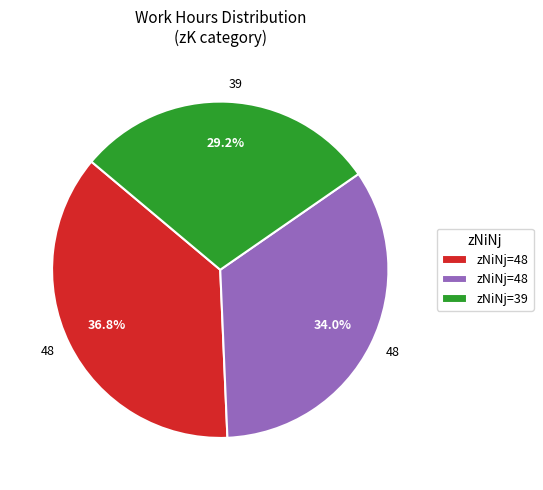

Is there a majority slice in this chart?

No